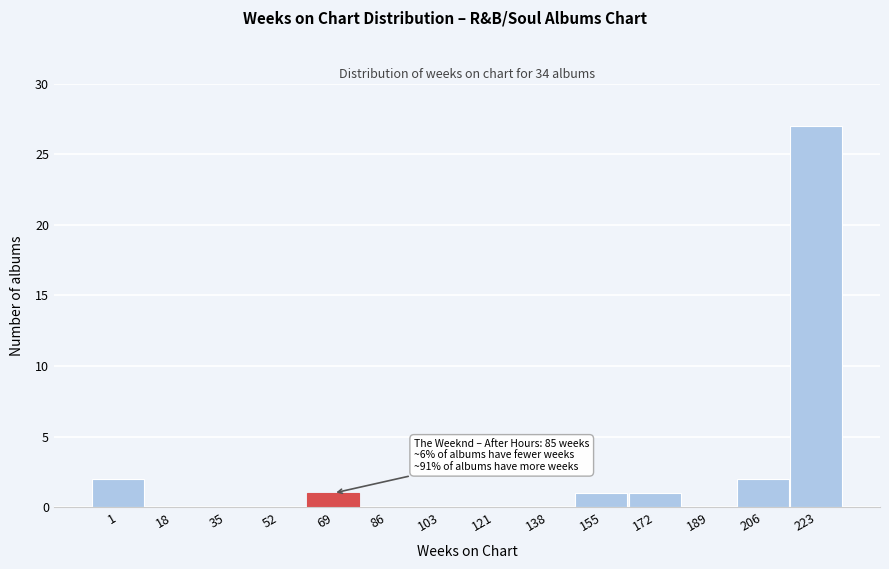

Reading left to right, transcribe all the data shown in this chart.

1=2	18=0	35=0	52=0	69=1	86=0	103=0	121=0	138=0	155=1	172=1	189=0	206=2	223=27